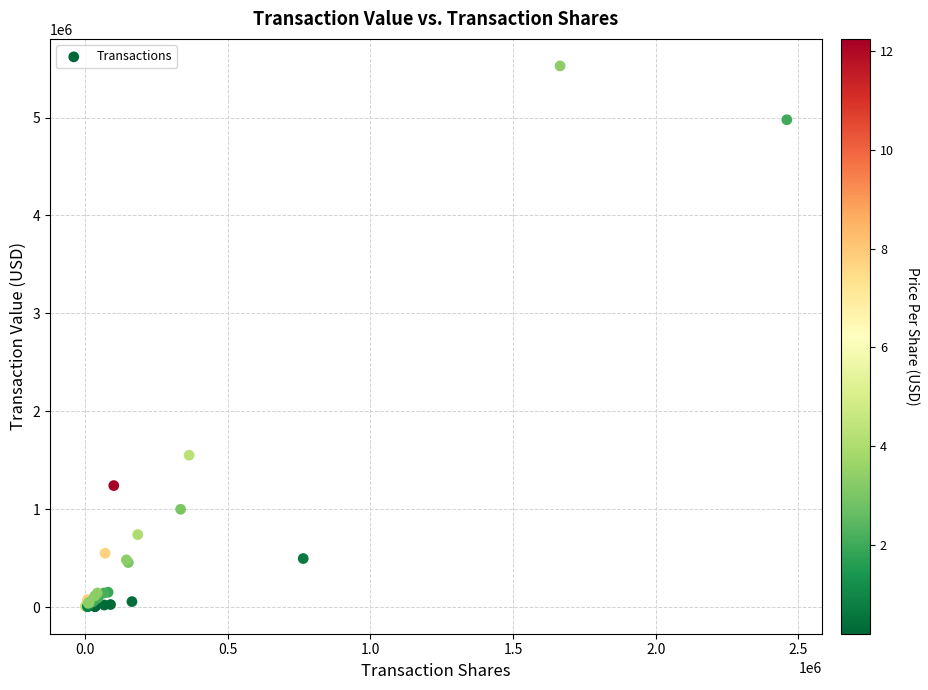

What Y value in the scatter plot is closest to 2766422?

1552274